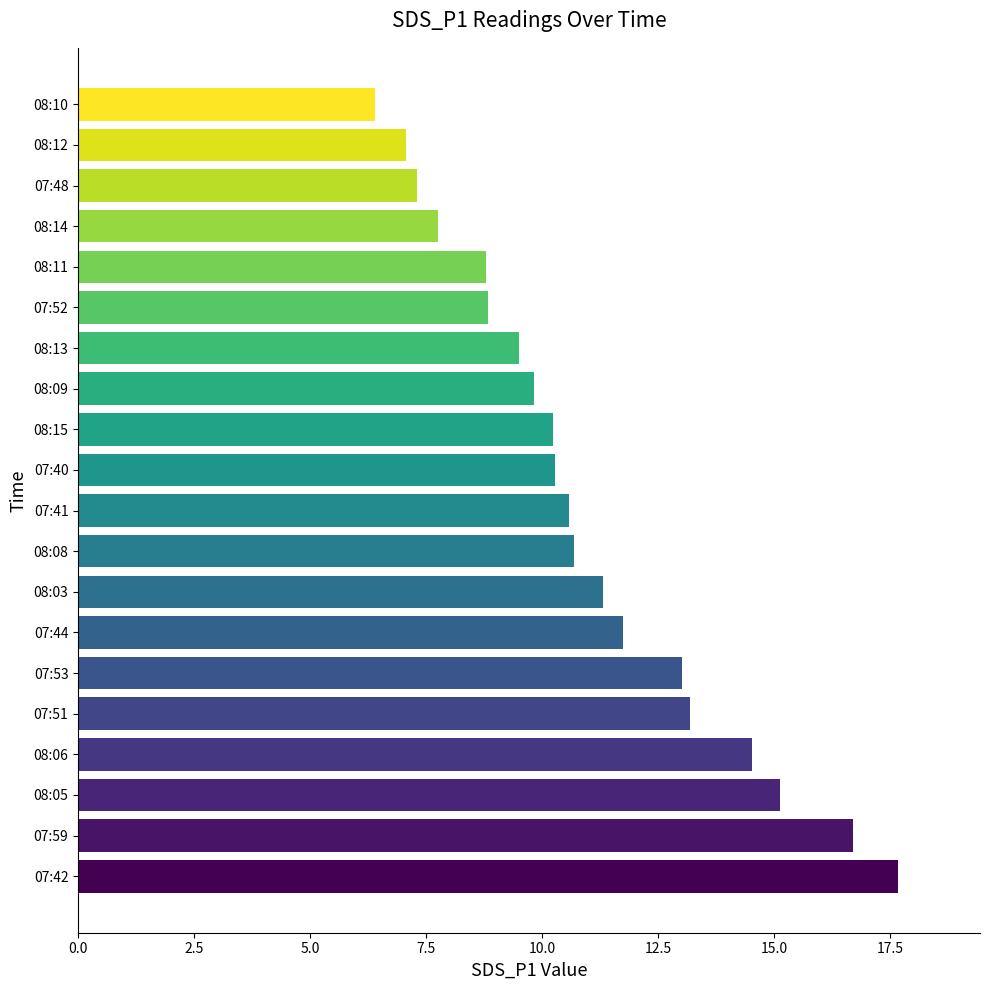

Are the bars grouped side by side (vs. stacked)?

No